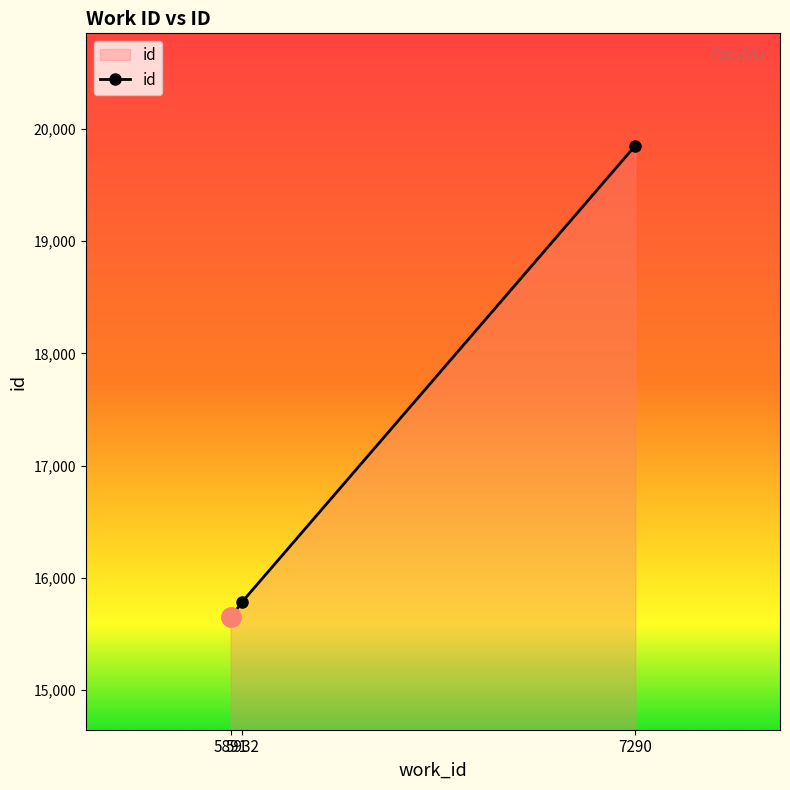

The value at 5891 is 15648. True or false?

True